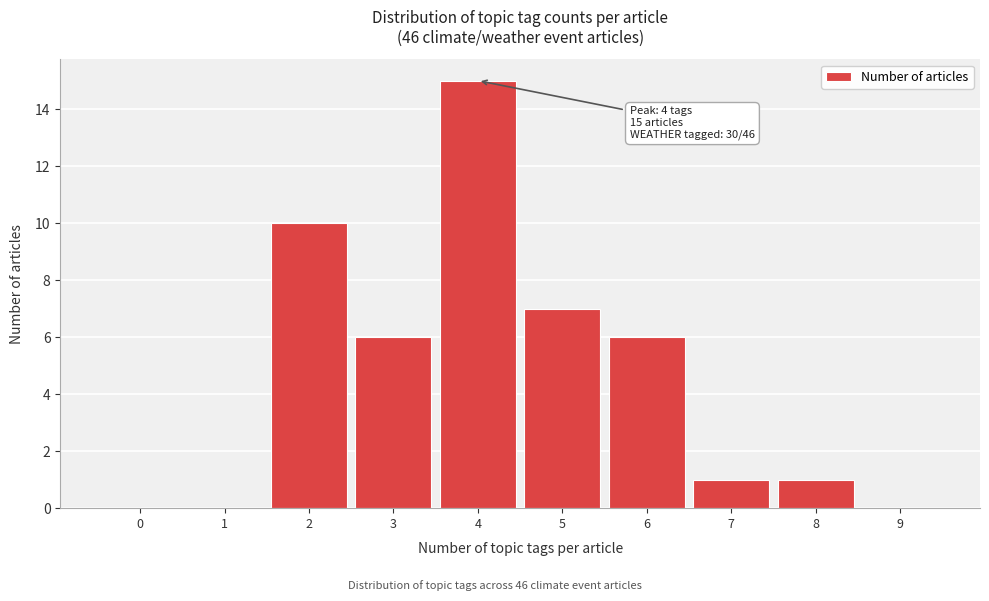

Reading left to right, what are all the values shown in this chart?

0=0	1=0	2=10	3=6	4=15	5=7	6=6	7=1	8=1	9=0